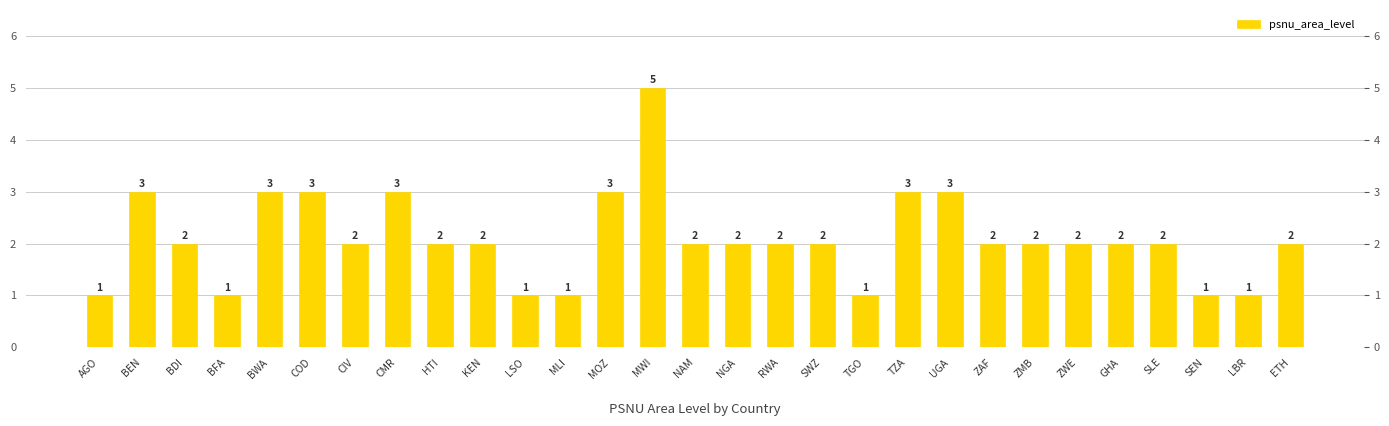

How many values are below 2?

7